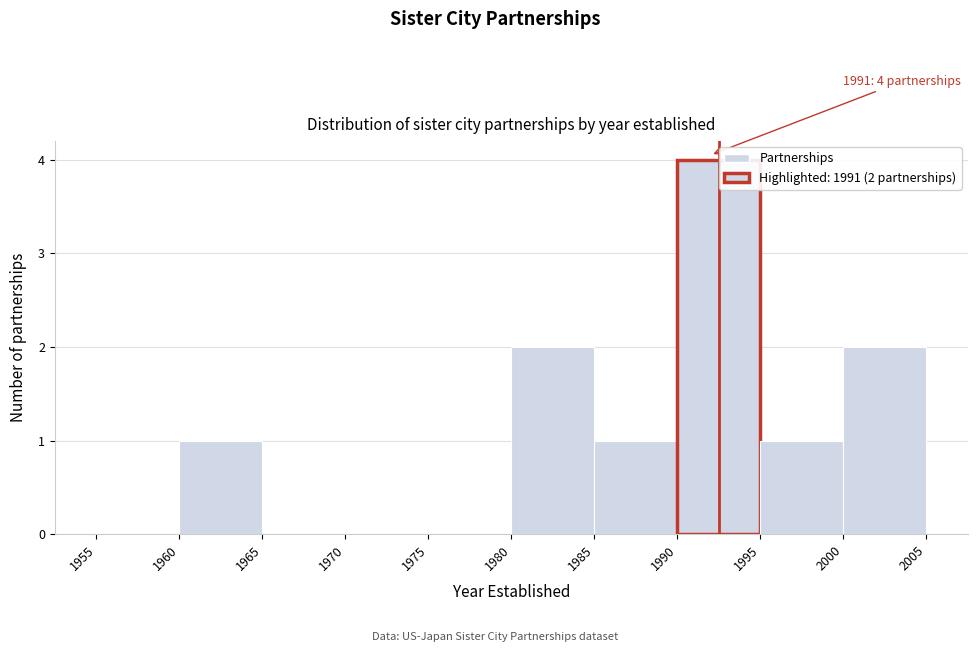

Which range on the x-axis has the tallest bar?

1990 to 1995